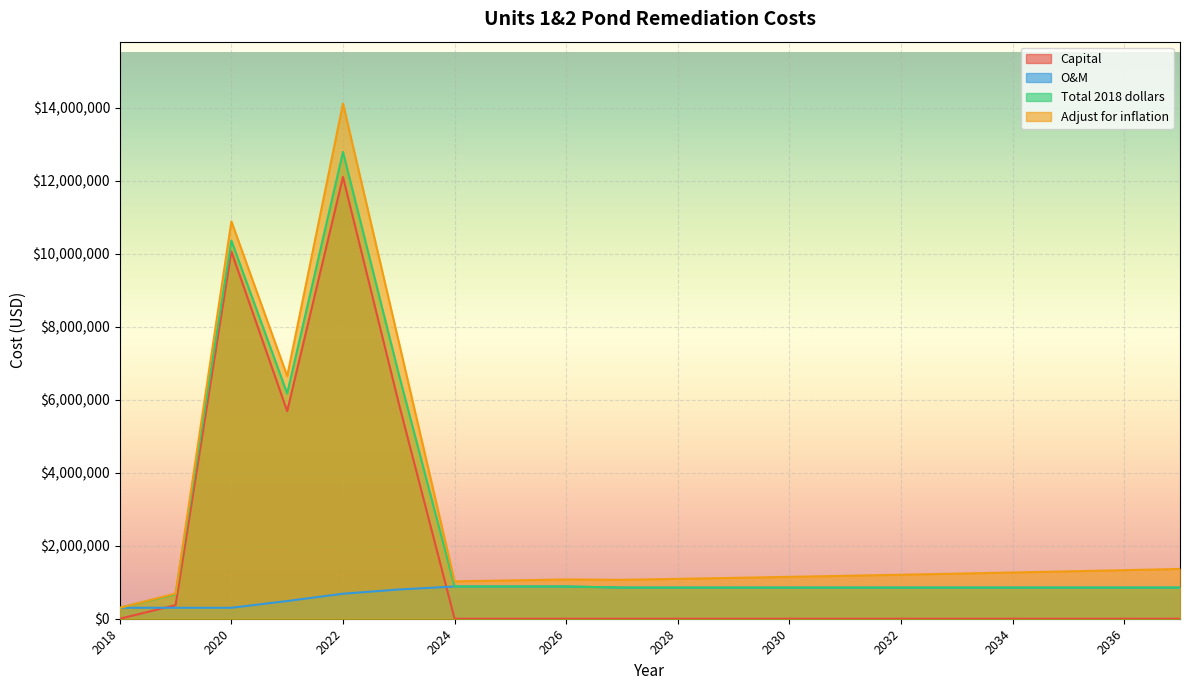

True or false: O&M and Total 2018 dollars intersect in this chart.

False